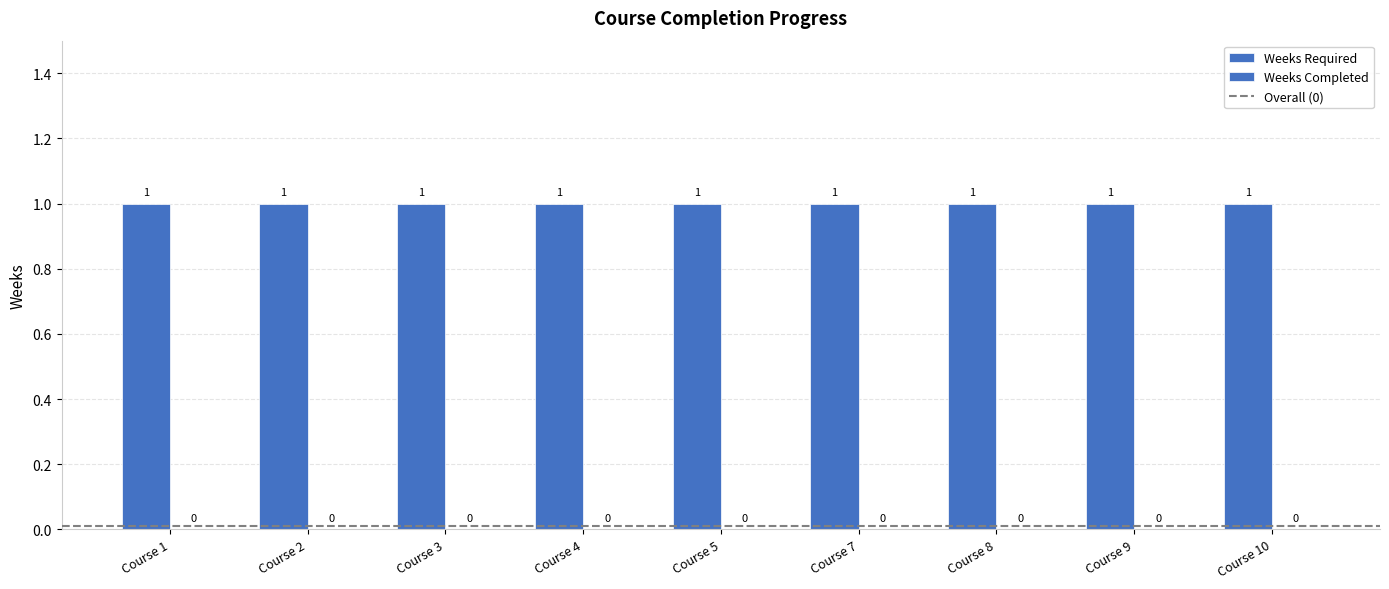

At which label does Weeks Completed reach its peak?

Course 1